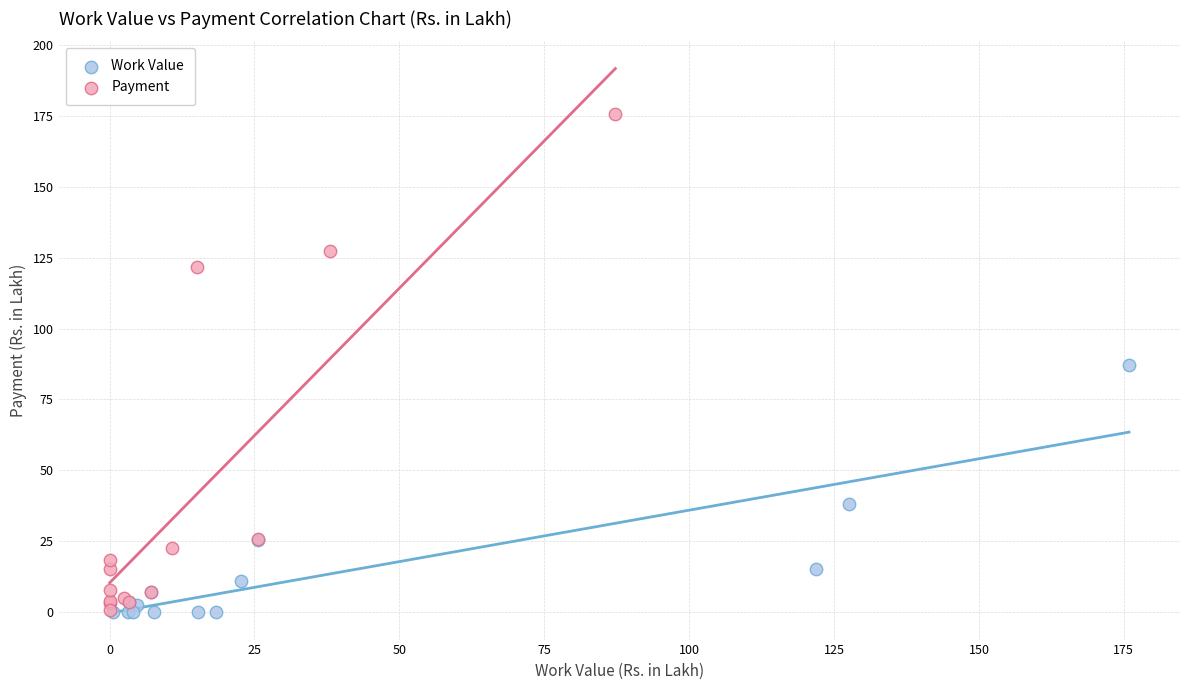

Which series has the largest Y range (max minus min)?

Payment